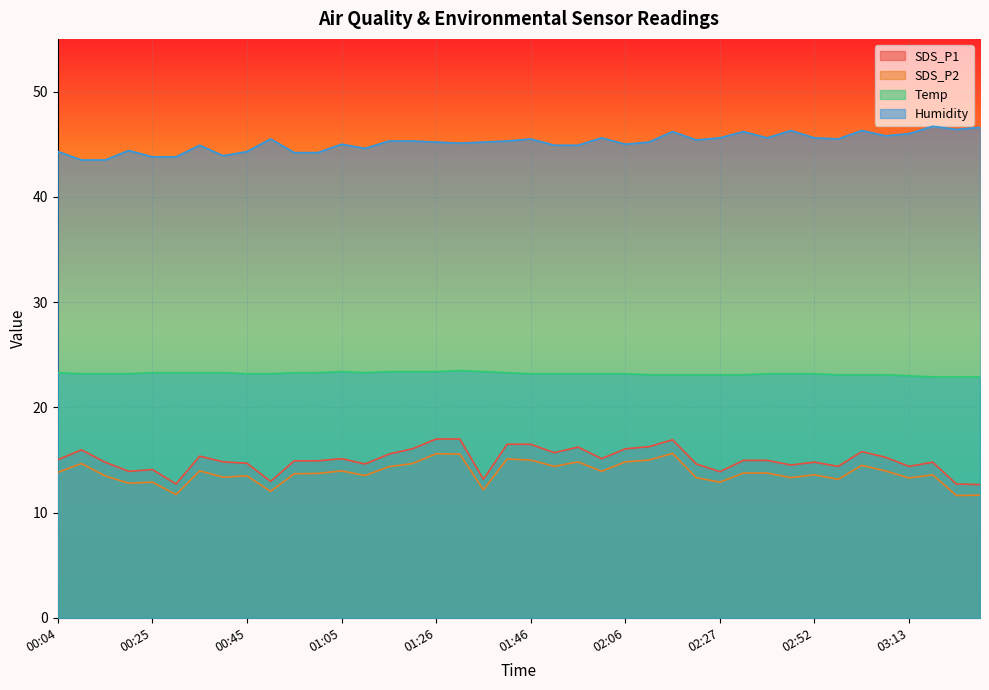

True or false: SDS_P1 and Temp intersect in this chart.

False